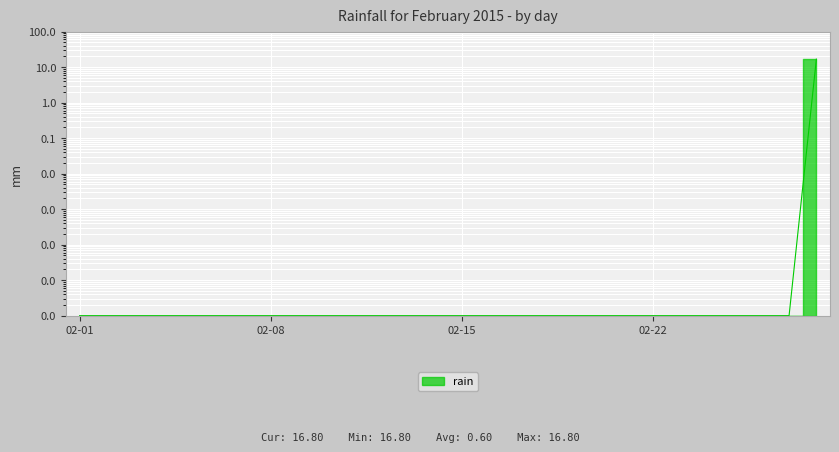

Reading left to right, what are all the values shown in this chart?

0.0	0.0	0.0	0.0	0.0	0.0	0.0	0.0	0.0	0.0	0.0	0.0	0.0	0.0	0.0	0.0	0.0	0.0	0.0	0.0	0.0	0.0	0.0	0.0	0.0	0.0	0.0	16.8